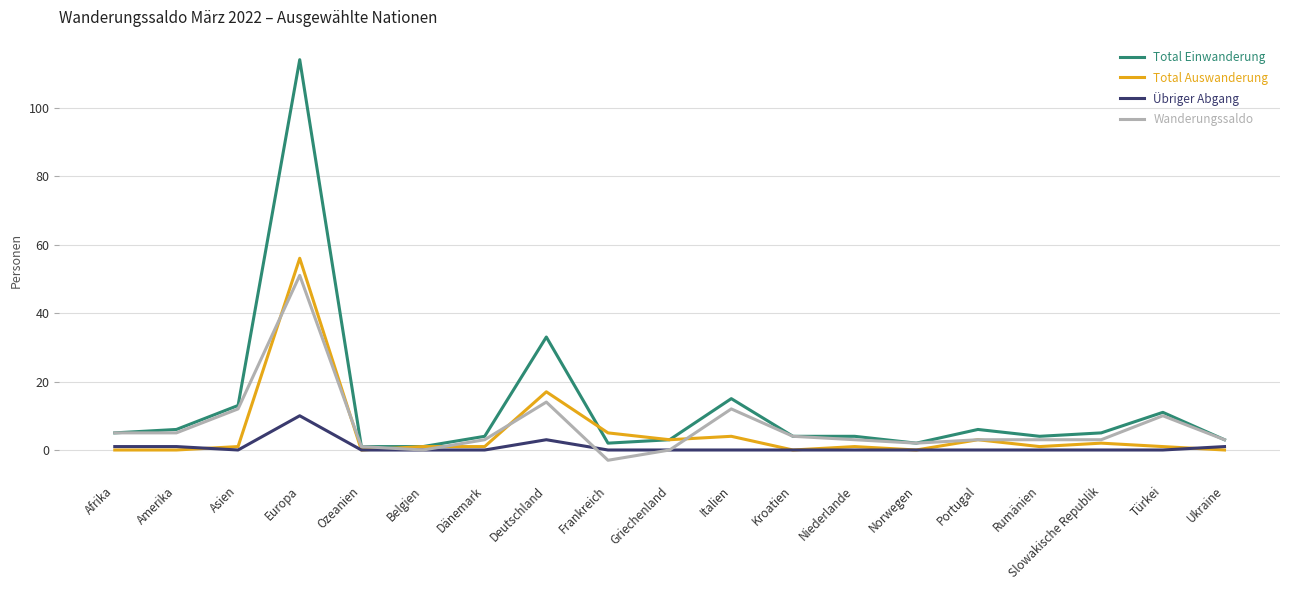

How many distinct data groups are displayed?

4